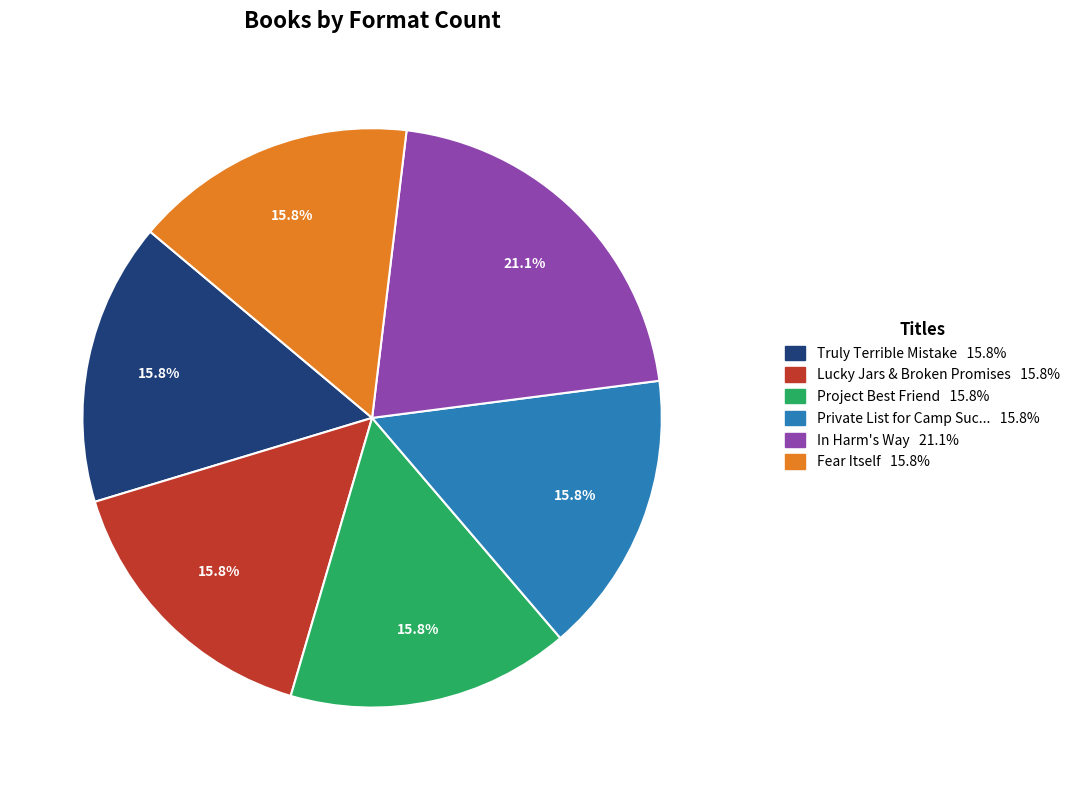

Combined, do Project Best Friend 15.8% and Lucky Jars & Broken Promises 15.8% account for over 50%?

No